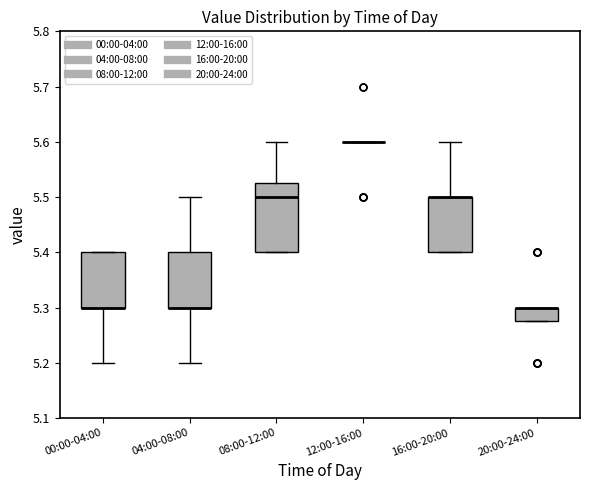

Reading left to right, read every box against the y-axis: the position of its median line, the range the box covers, and the ends of its whiskers. The values are not printed on the chart, so give them approximately, as read against the axis.

00:00-04:00: median 5.30 (drawn on the box's lower edge), box 5.30 to 5.40, whiskers 5.20 to 5.40
04:00-08:00: median 5.30 (drawn on the box's lower edge), box 5.30 to 5.40, whiskers 5.20 to 5.50
08:00-12:00: median 5.50, box 5.40 to 5.53, whiskers 5.40 to 5.60
12:00-16:00: box collapsed to a line at 5.60, whiskers 5.60 to 5.60
16:00-20:00: median 5.50 (drawn on the box's upper edge), box 5.40 to 5.50, whiskers 5.40 to 5.60
20:00-24:00: median 5.30 (drawn on the box's upper edge), box 5.28 to 5.30, whiskers 5.28 to 5.30